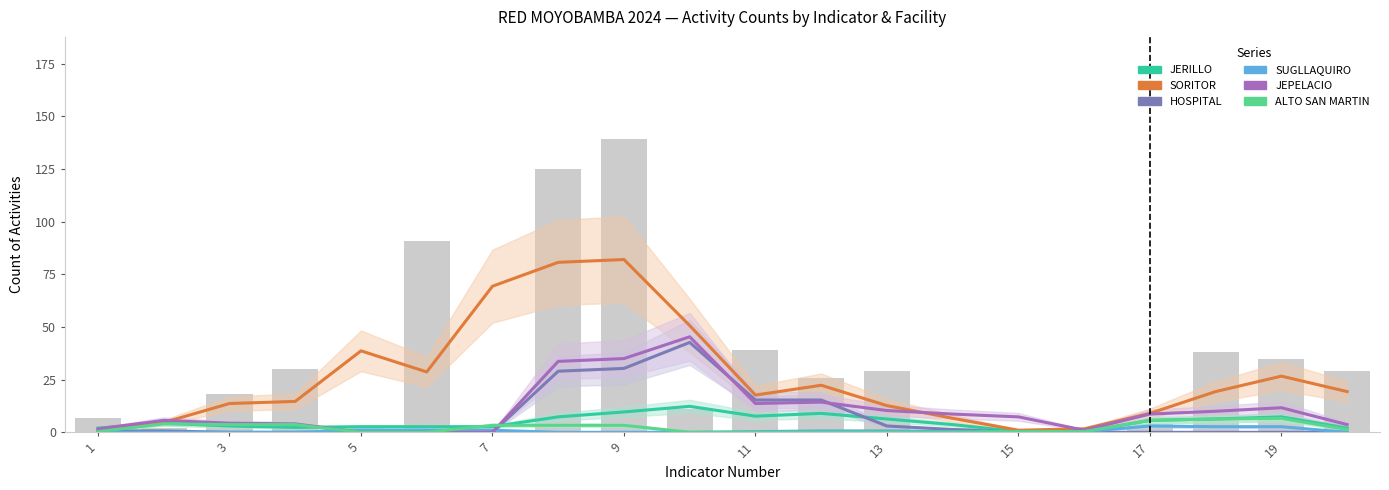

Is it true that JERILLO equals 2.0 at 1?

True